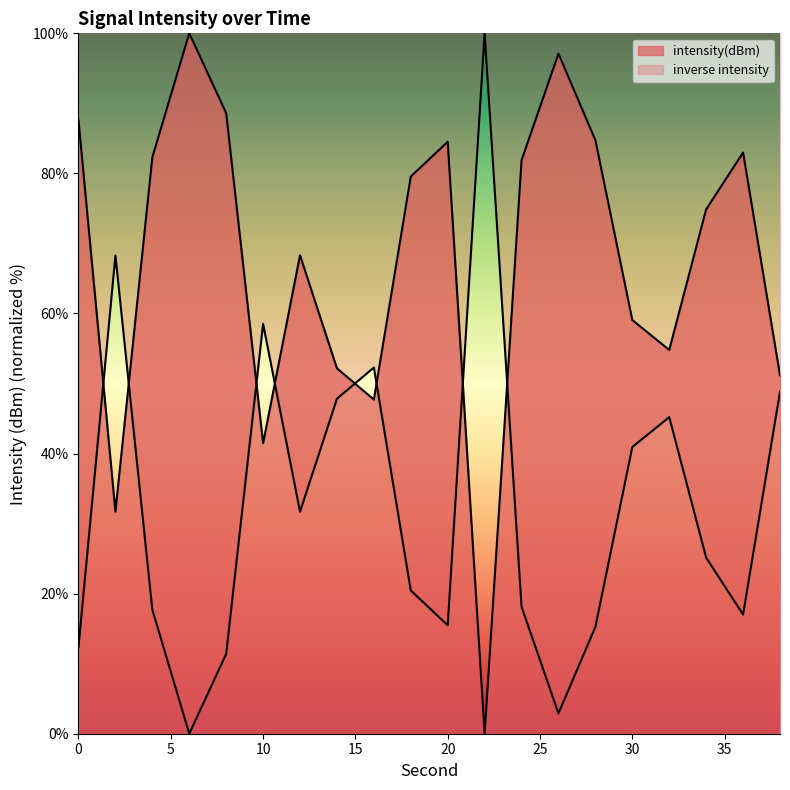

How many data points does each series have?

20